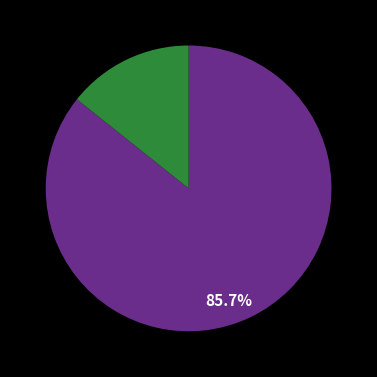

Is there any slice that represents more than half of the pie?

Yes